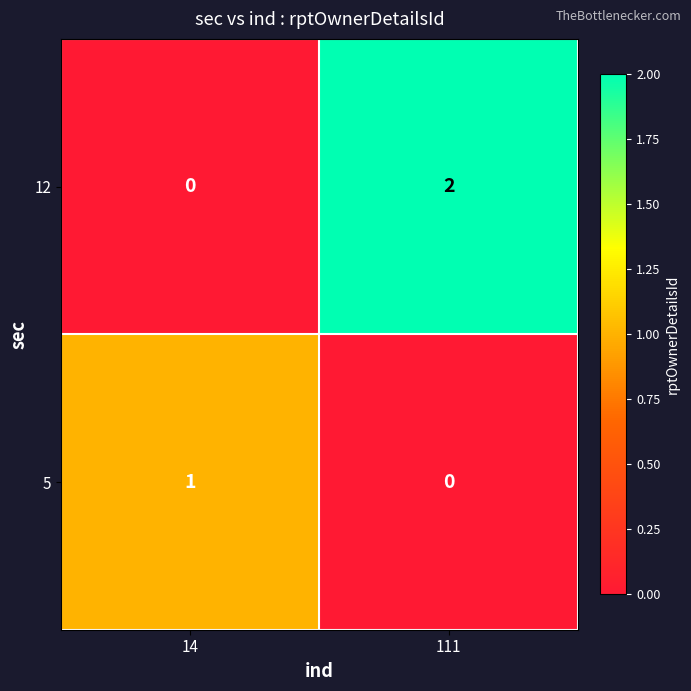

Reading left to right, transcribe all the data shown in this chart.

12: 14=0	111=2
5: 14=1	111=0